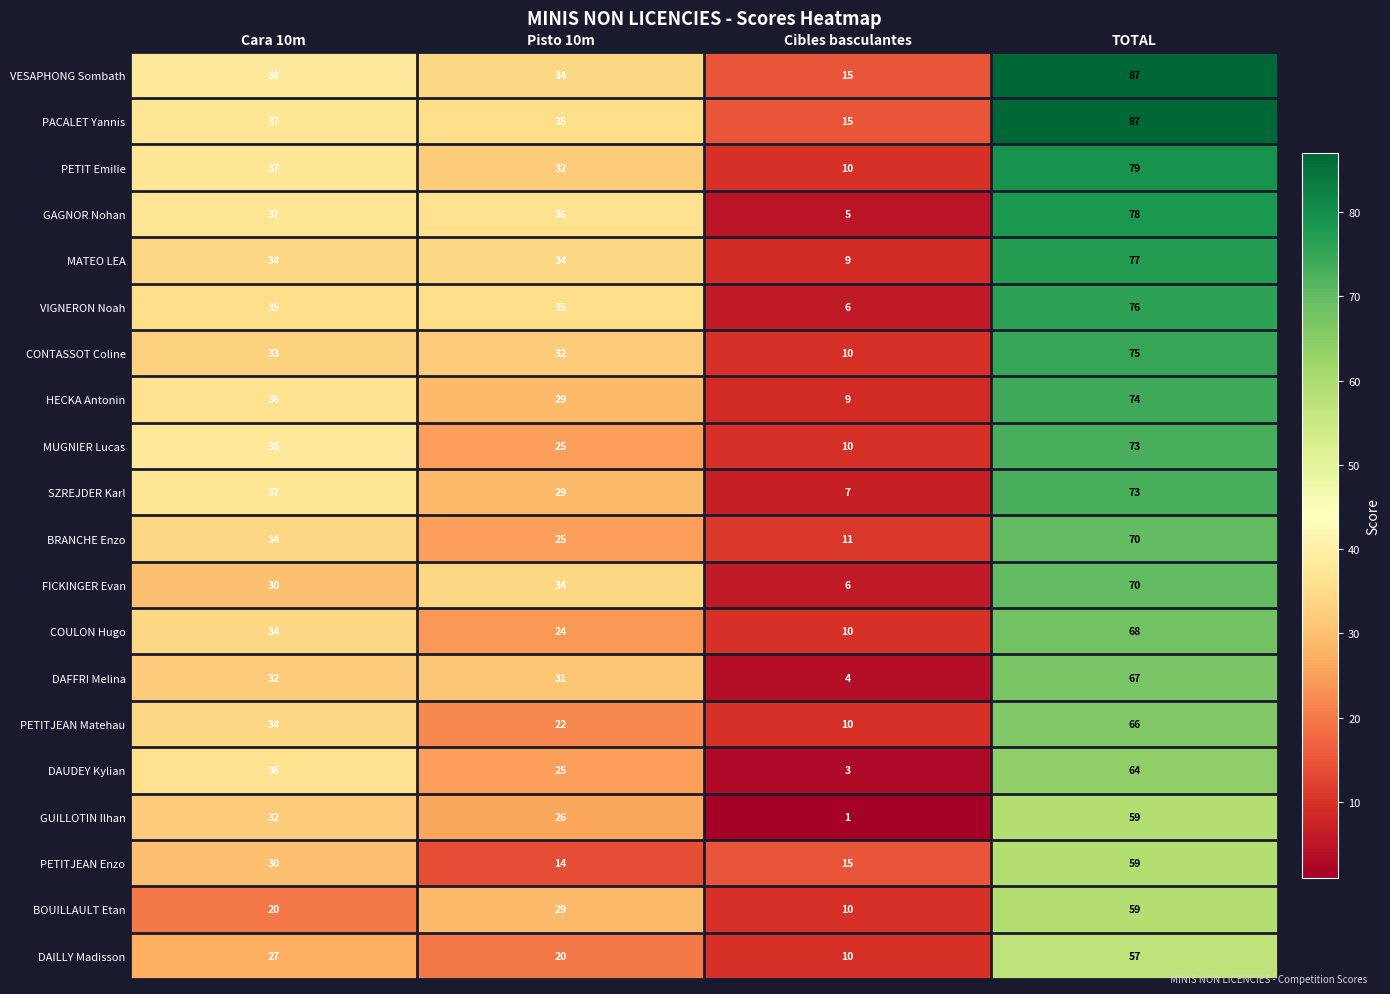

Where is HECKA Antonin nearest to the value 41?

Cara 10m